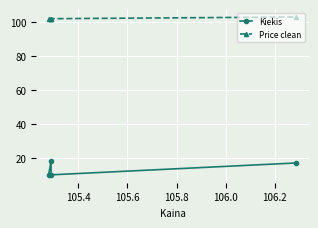

Reading left to right, extract all data points from this chart.

Kiekis: 10.0	18.0	10.0	17.0
Price clean: 102.0	102.0	102.0	103.0